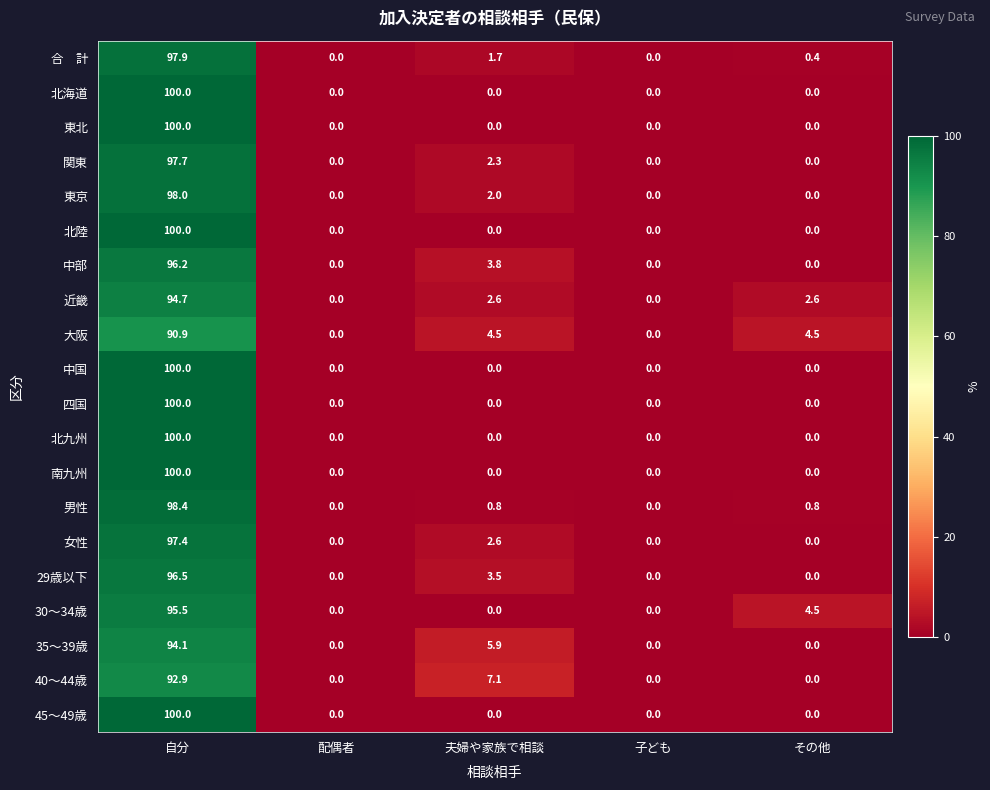

What is the average value of the 東北 series?

20.0